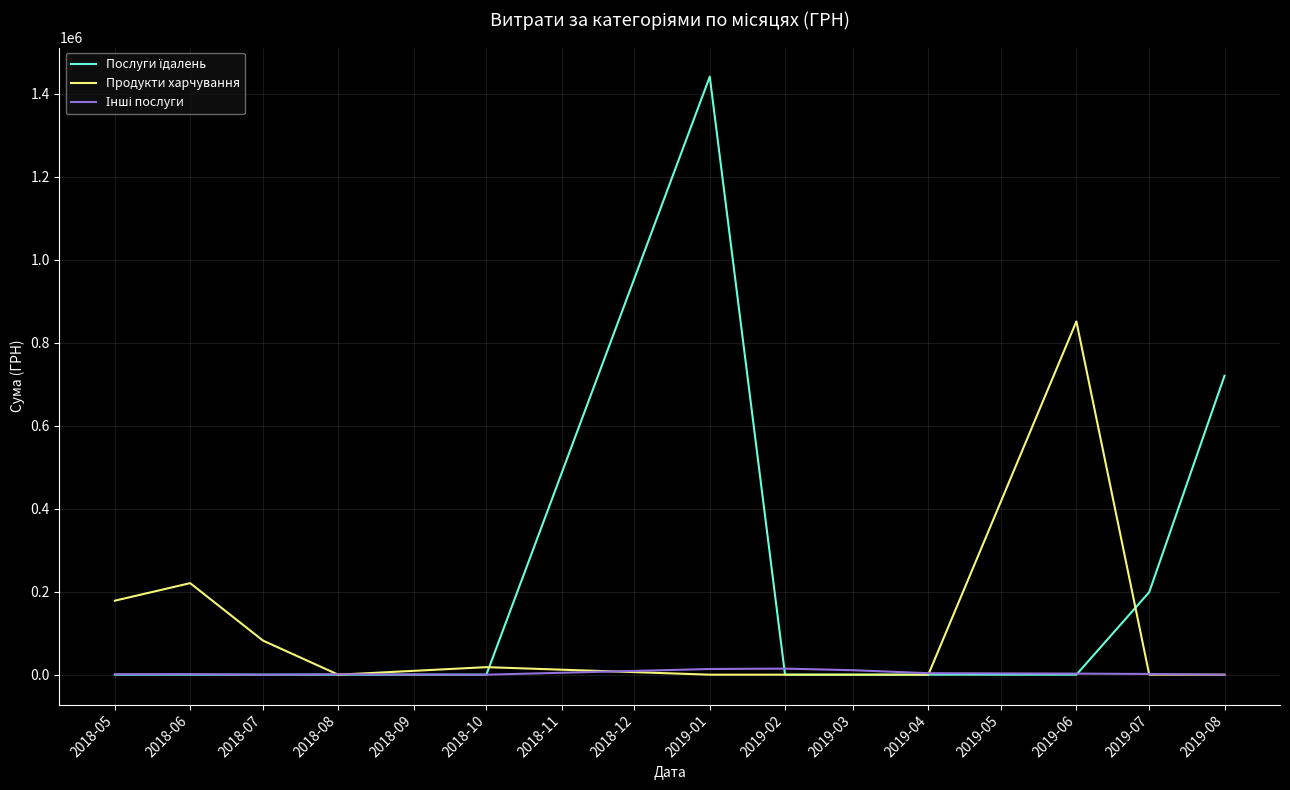

At which category is the sum across all series the highest?

2019-01